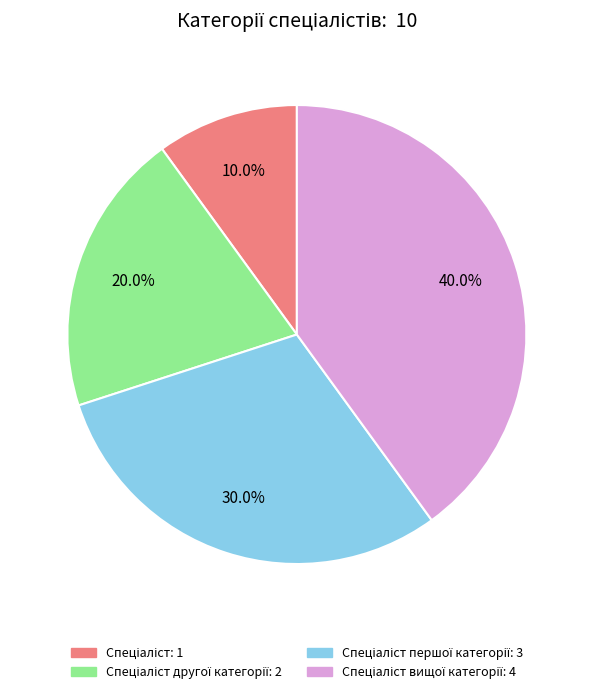

Is there any slice that represents more than half of the pie?

No